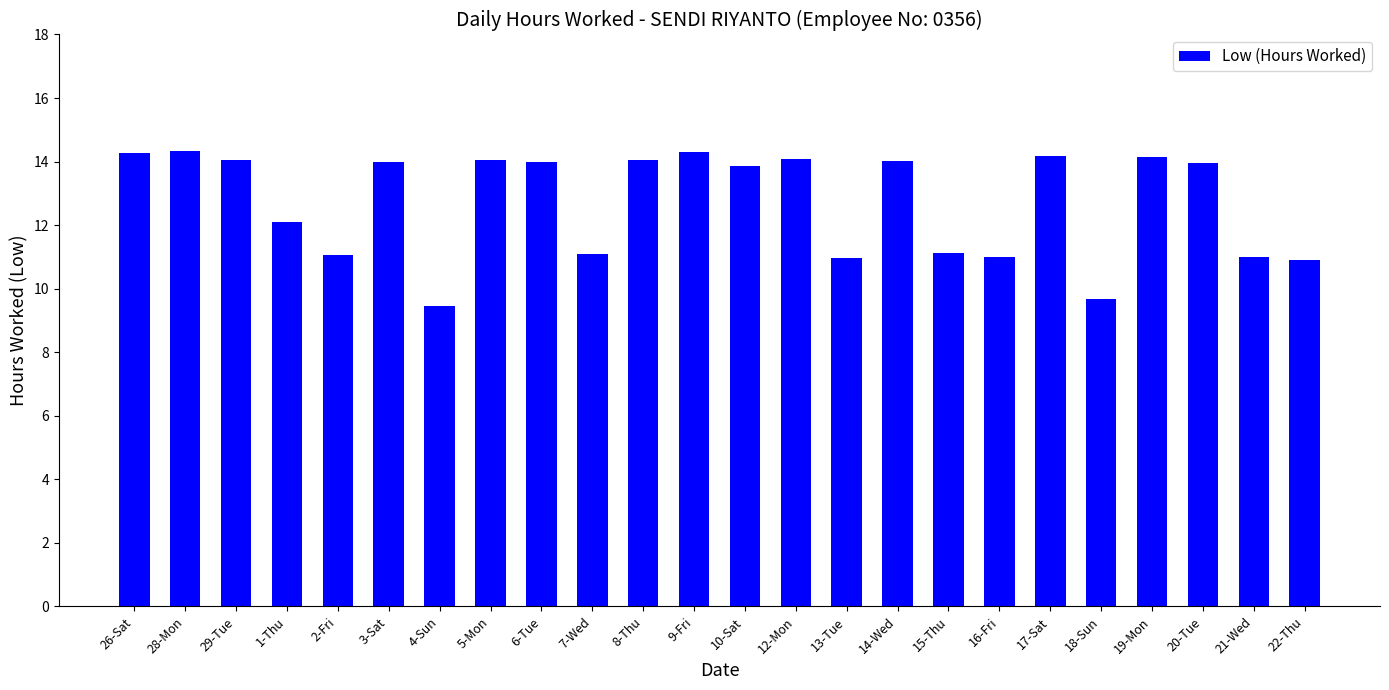

Which has a higher value, 18-Sun or 7-Wed?

7-Wed